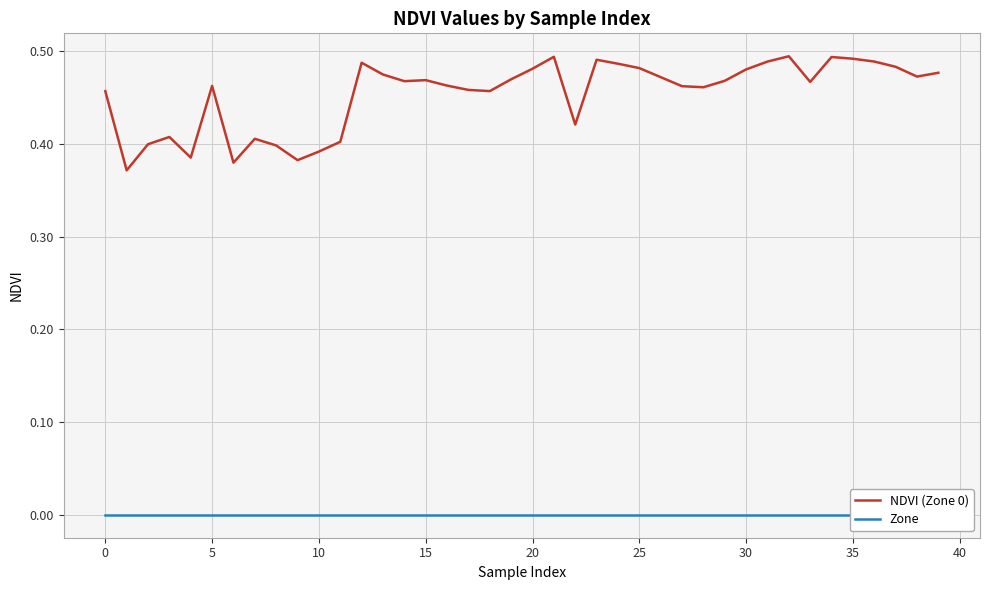

Reading left to right, list all the values displayed in this chart.

NDVI (Zone 0): 0.5	0.4	0.4	0.4	0.4	0.5	0.4	0.4	0.4	0.4	0.4	0.4	0.5	0.5	0.5	0.5	0.5	0.5	0.5	0.5	0.5	0.5	0.4	0.5	0.5	0.5	0.5	0.5	0.5	0.5	0.5	0.5	0.5	0.5	0.5	0.5	0.5	0.5	0.5	0.5
Zone: 0.0	0.0	0.0	0.0	0.0	0.0	0.0	0.0	0.0	0.0	0.0	0.0	0.0	0.0	0.0	0.0	0.0	0.0	0.0	0.0	0.0	0.0	0.0	0.0	0.0	0.0	0.0	0.0	0.0	0.0	0.0	0.0	0.0	0.0	0.0	0.0	0.0	0.0	0.0	0.0